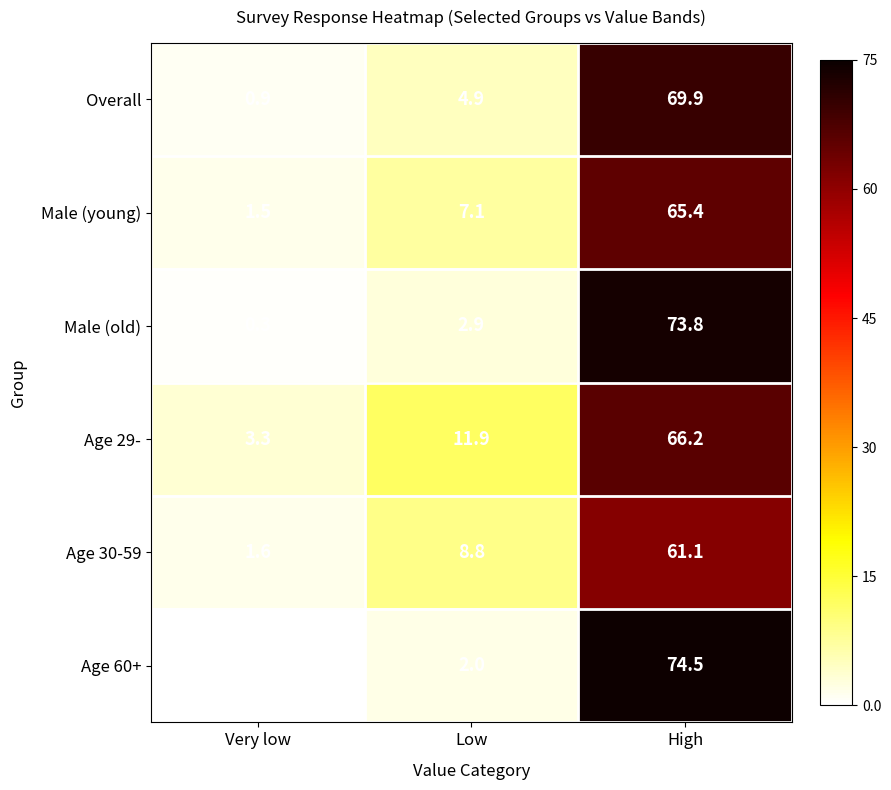

Is it true that Male (young) equals 2.8 at Low?

False